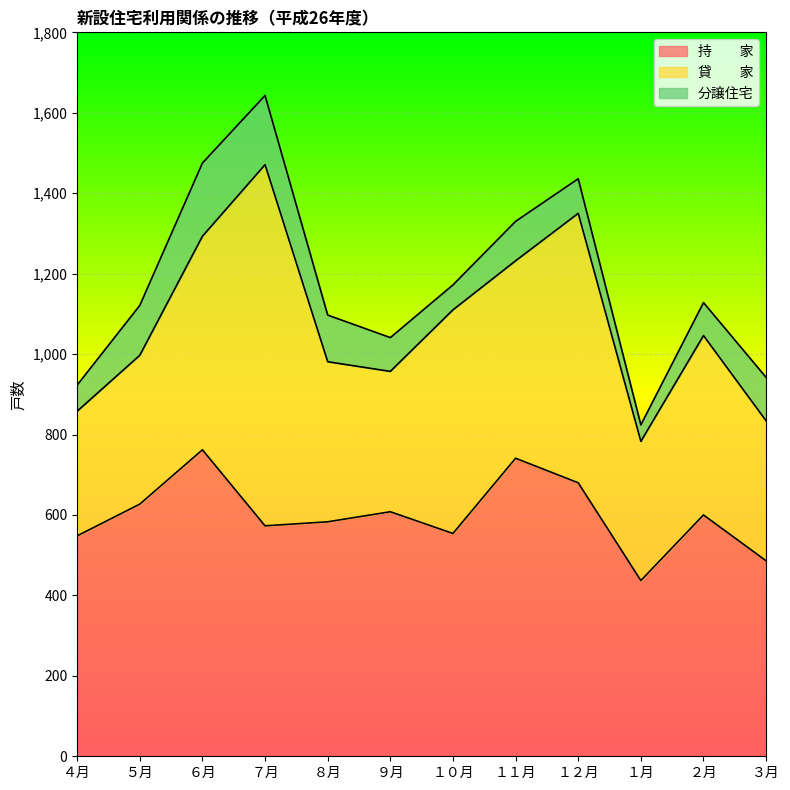

List the series in order of their overall mean, highest first.

持　　家, 貸　　家, 分譲住宅